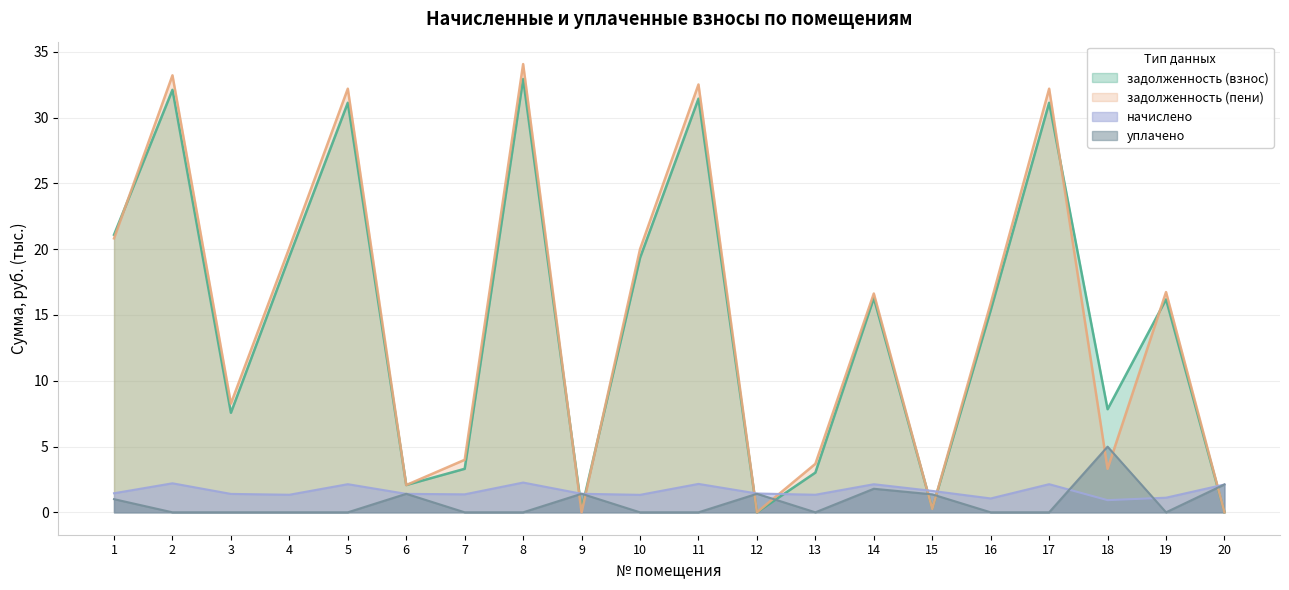

The уплачено series shows 1.4 at 12. True or false?

True